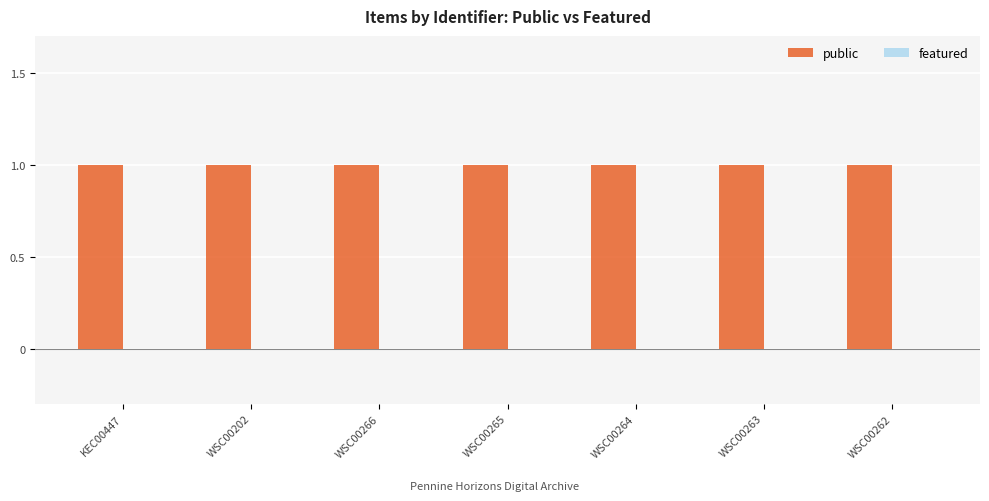

How many bars are there in each group?

2